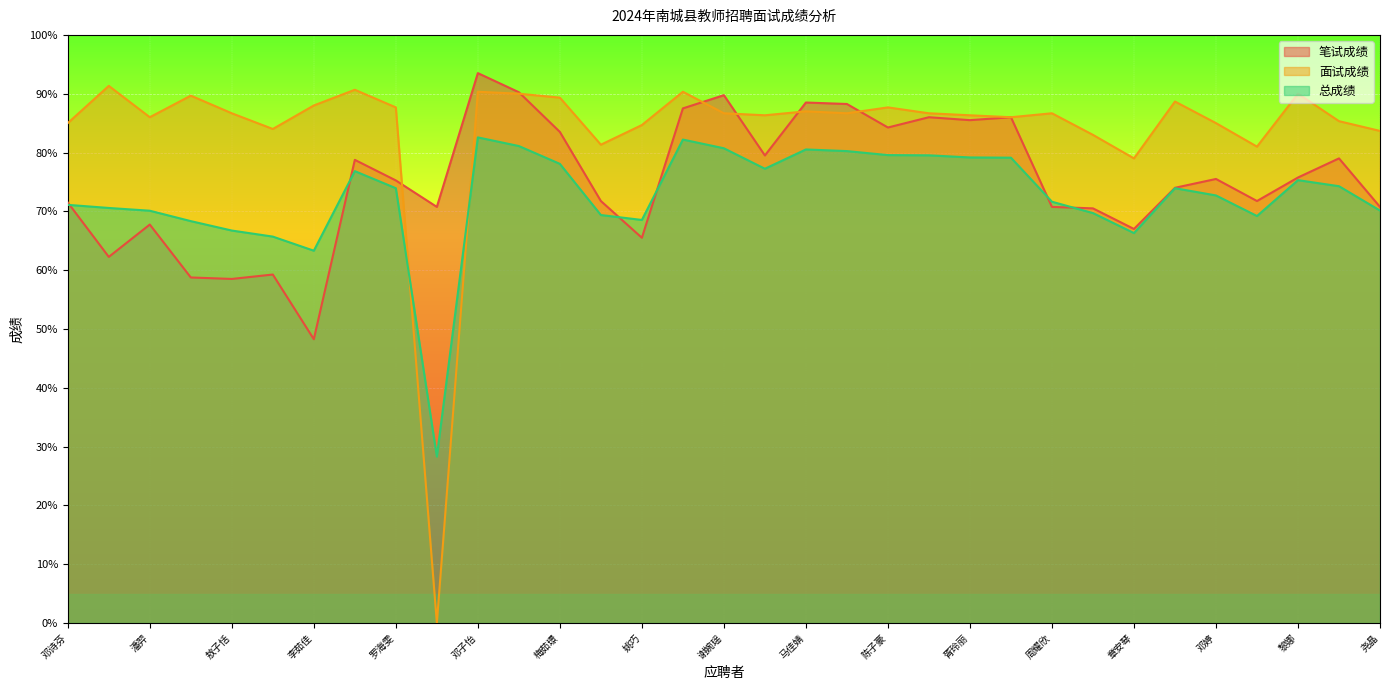

What is the highest value of the 面试成绩 series?

91.3